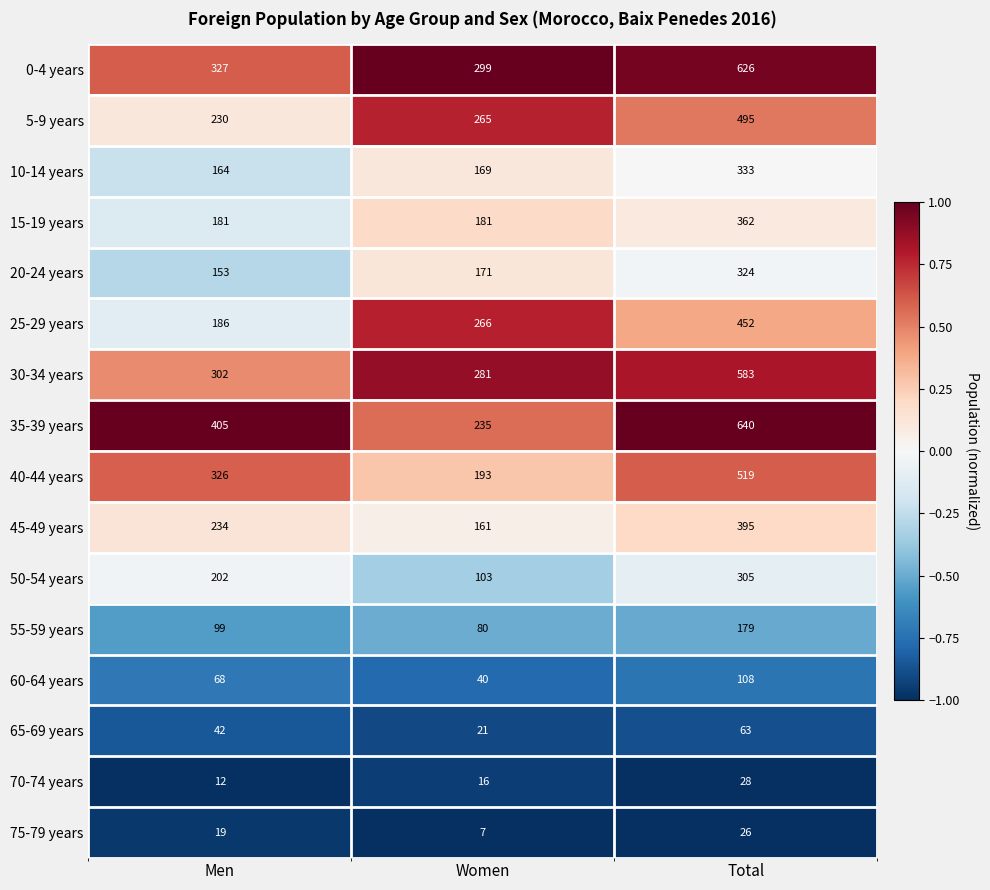

At which category does the chart reach its minimum across all series?

Women